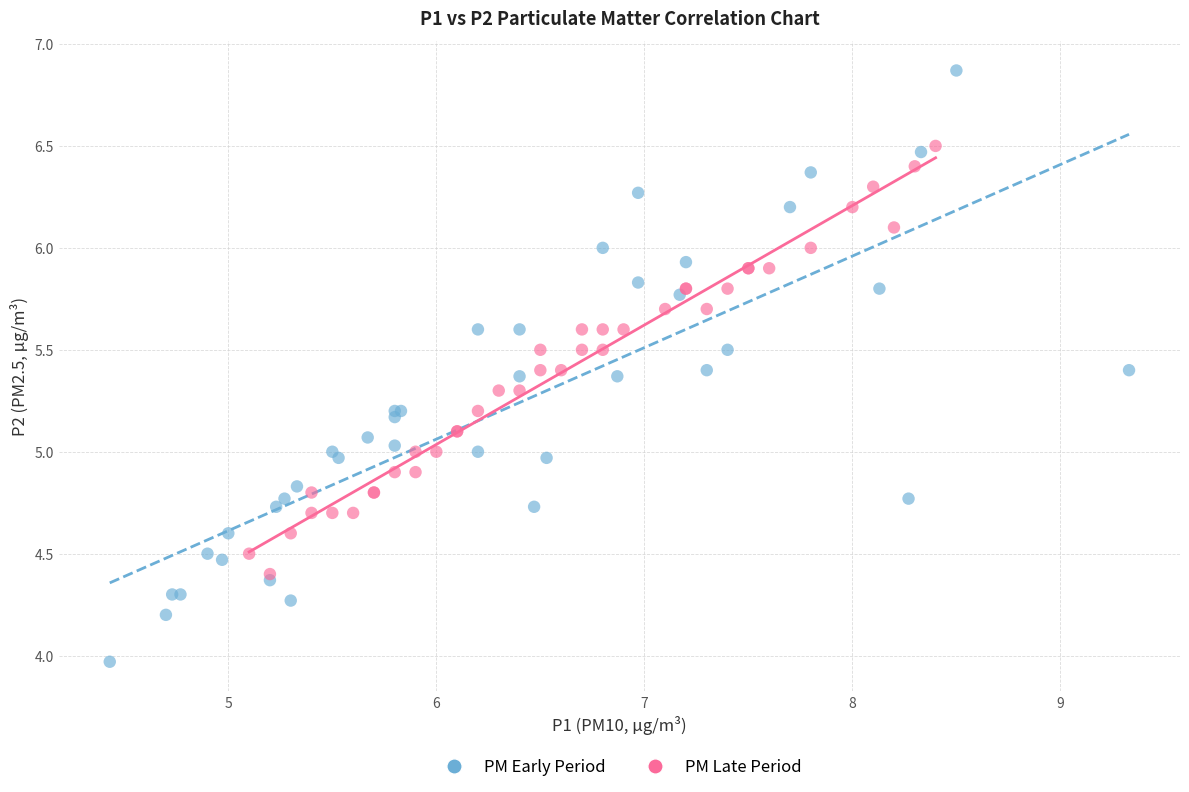

Which series has the largest Y range (max minus min)?

PM Early Period